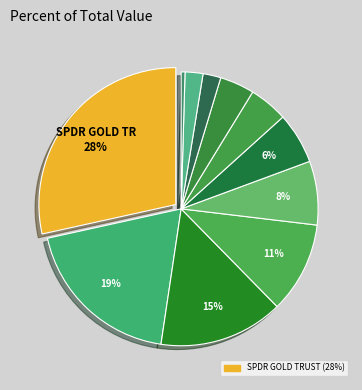

How many slices are in this pie chart?

11